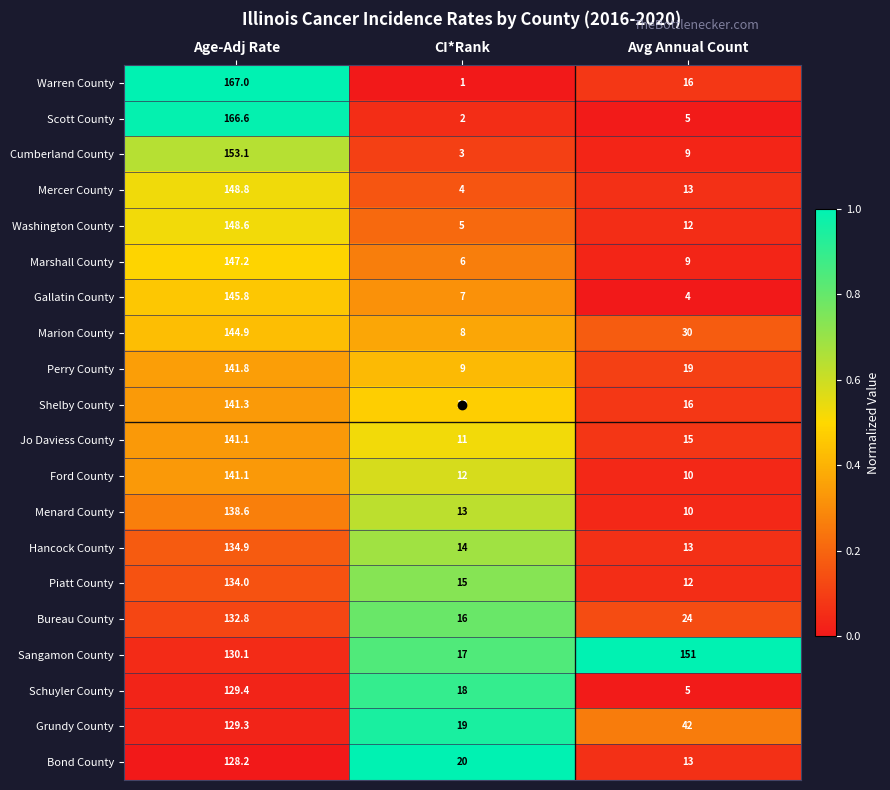

The value of Bond County at CI*Rank is 11.8. True or false?

False